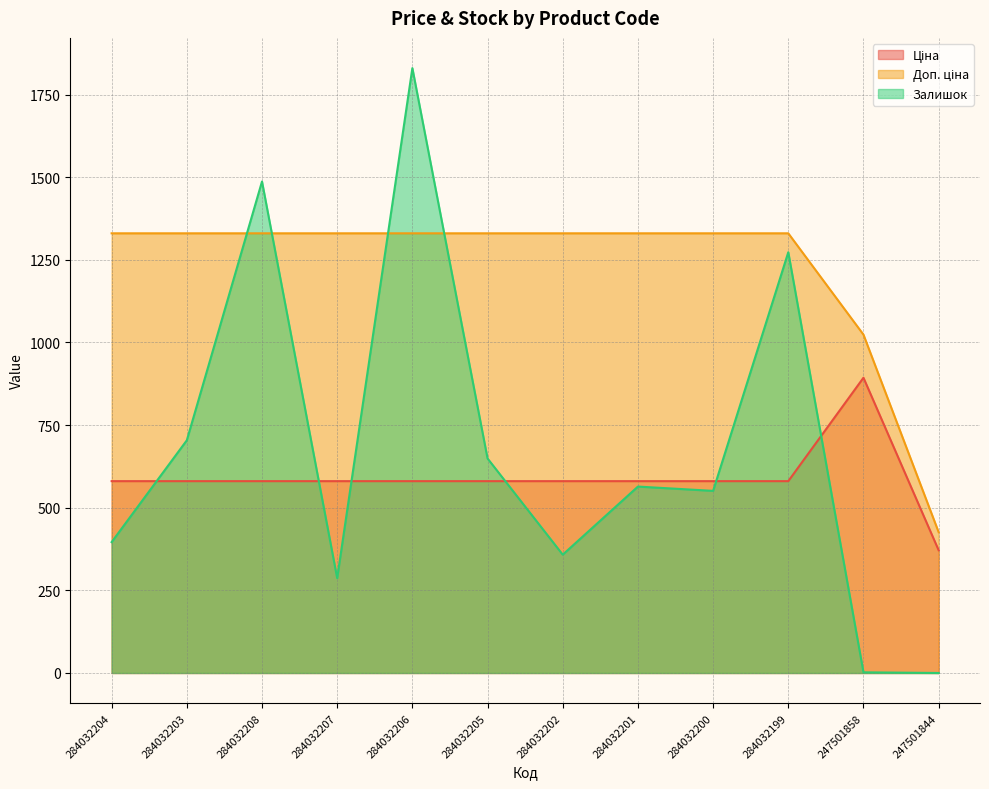

Reading left to right, list all the values displayed in this chart.

Ціна: 580.4	580.4	580.4	580.4	580.4	580.4	580.4	580.4	580.4	580.4	893.3	371.3
Доп. ціна: 1330.3	1330.3	1330.3	1330.3	1330.3	1330.3	1330.3	1330.3	1330.3	1330.3	1023.7	426.0
Залишок: 396.0	704.0	1487.0	287.0	1830.0	649.0	358.0	564.0	551.0	1273.0	2.0	0.0